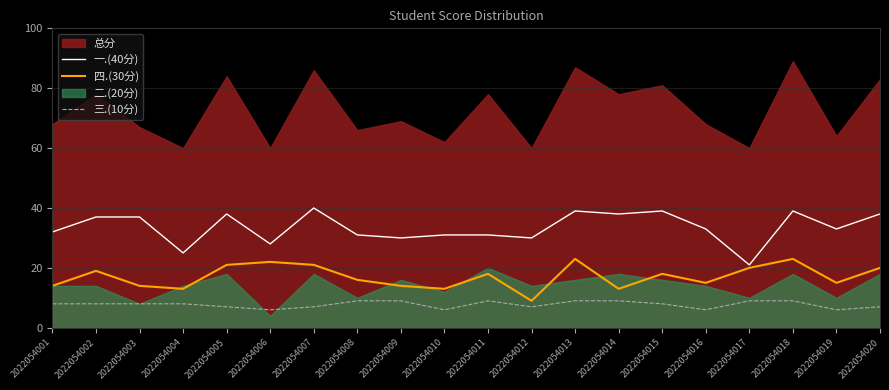

Does the chart display data point markers on the line(s)?

No